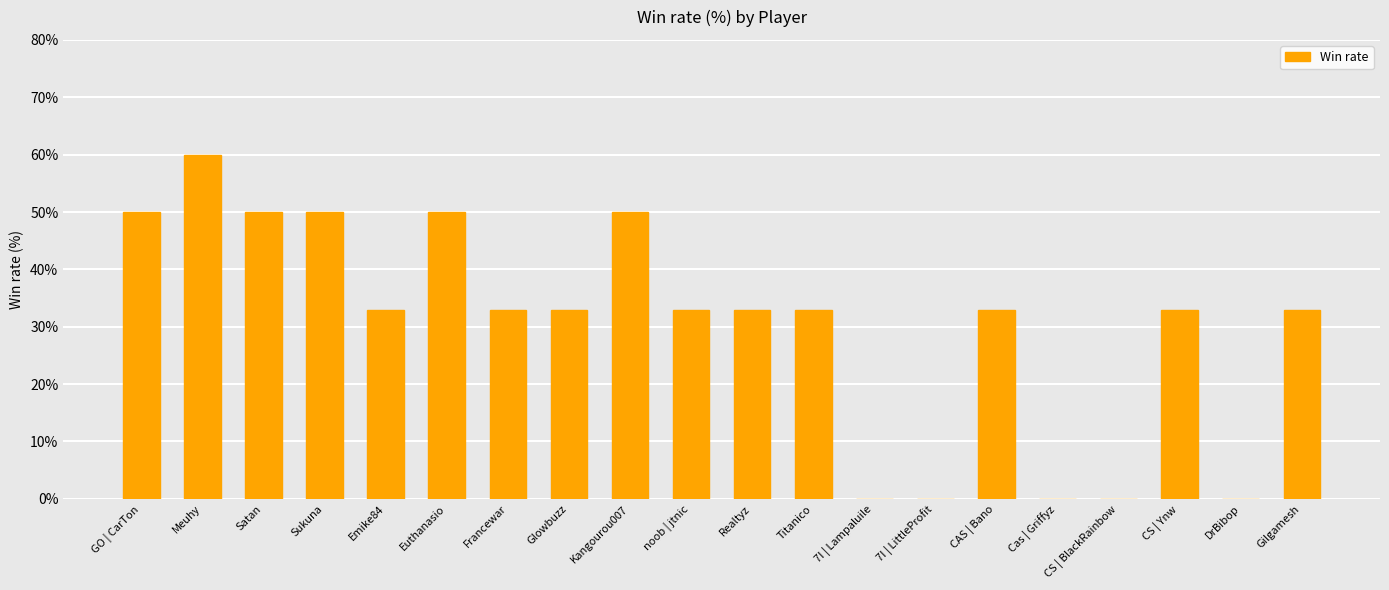

Reading left to right, transcribe all the data shown in this chart.

GO | CarTon=50	Meuhy=60	Satan=50	Sukuna=50	Emike84=33	Euthanasio=50	Francewar=33	Glowbuzz=33	Kangourou007=50	noob | jtnic=33	Realtyz=33	Titanico=33	7I | Lampaluile=0	7I | LittleProfit=0	CAS | Bano=33	Cas | Griffyz=0	CS | BlackRainbow=0	CS | Ynw=33	DrBibop=0	Gilgamesh=33